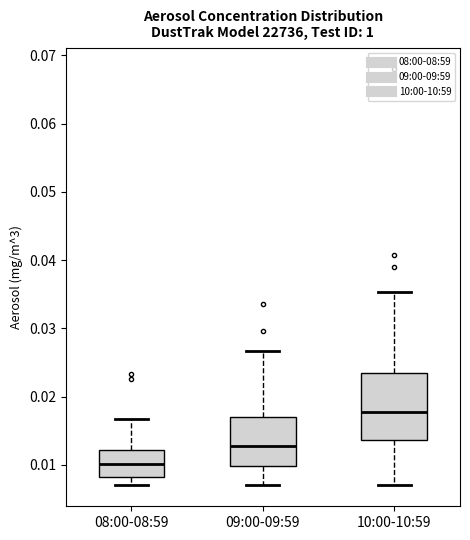

Which box is the tallest, from its lower edge to its upper edge?

10:00-10:59